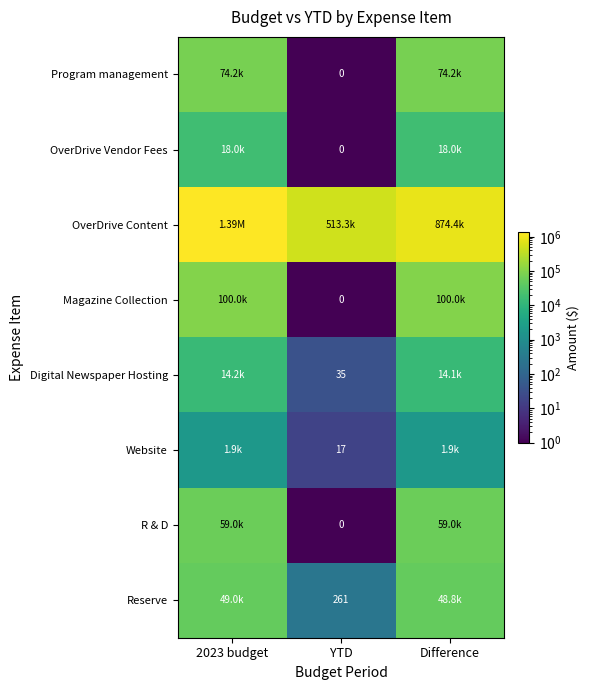

At how many categories does at least one series exceed 810651?

2